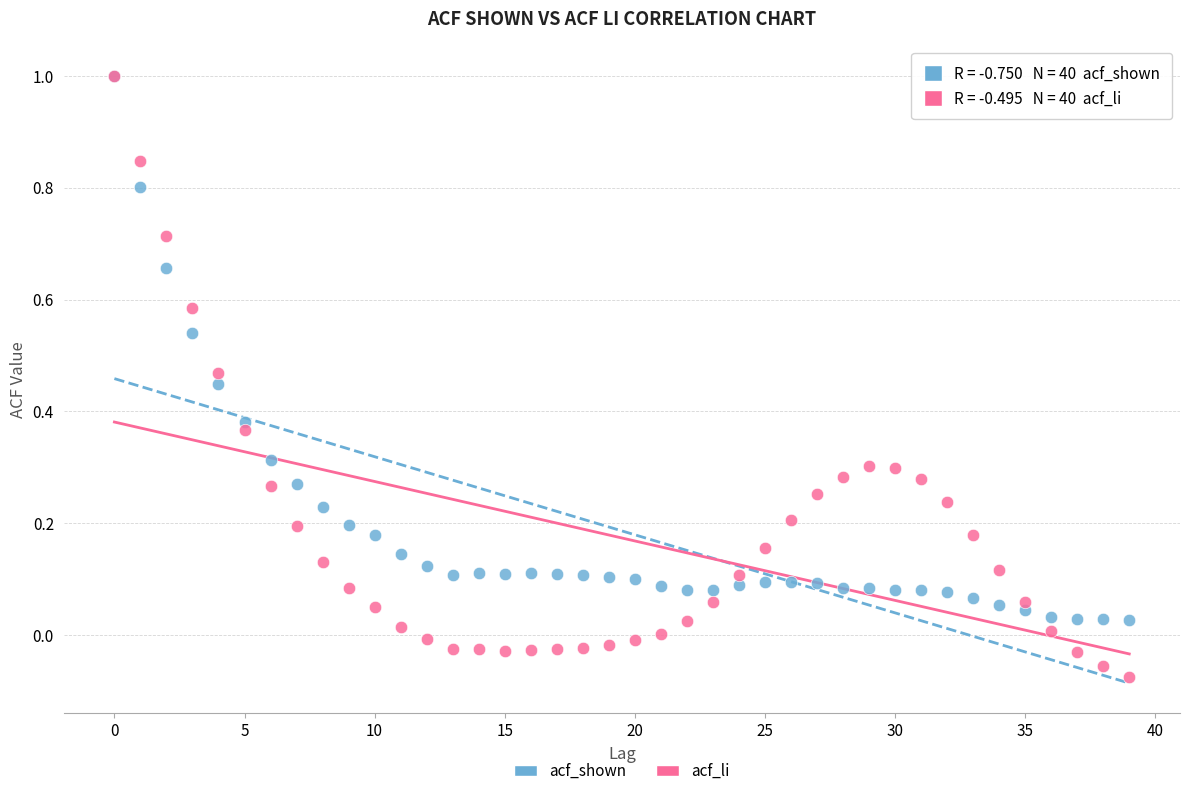

Which series contains the lowest Y value?

acf_li